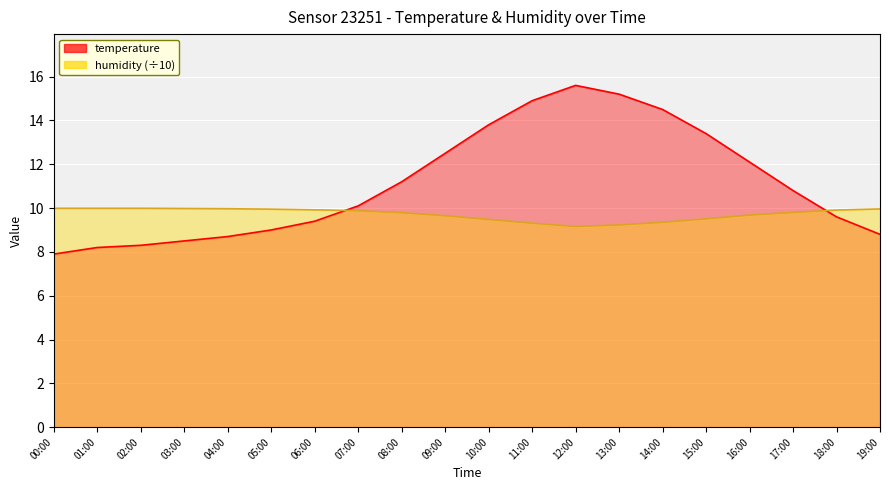

At how many categories does at least one series exceed 15?

2